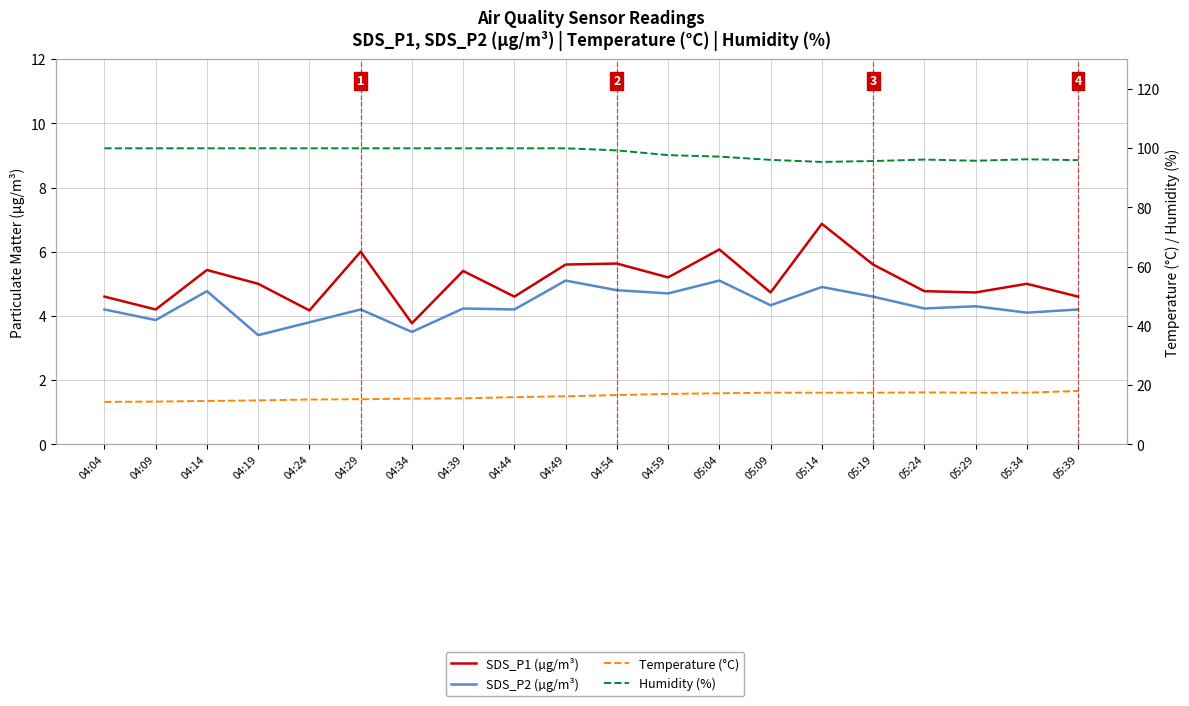

Which label corresponds to the largest value in the chart?

04:04